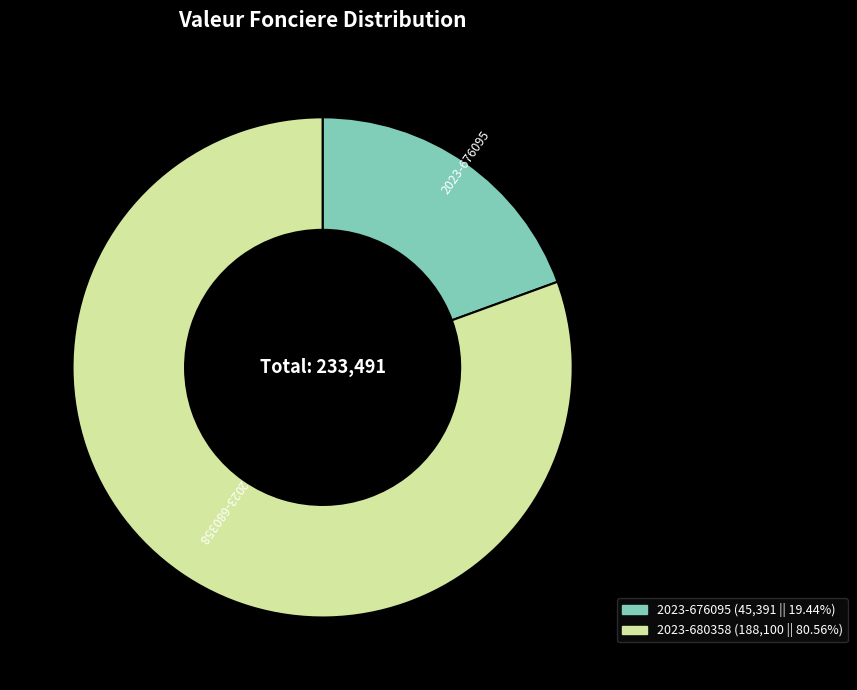

Is the sum of 2023-680358 and 2023-676095 greater than half?

Yes